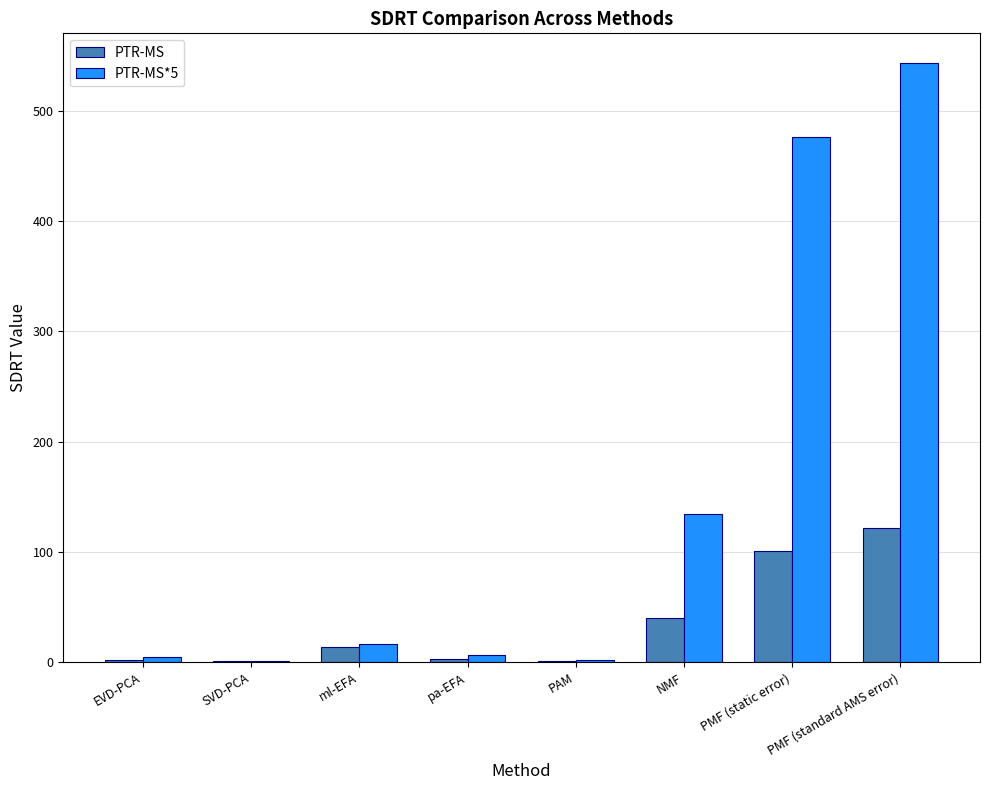

True or false: PTR-MS*5 has a value of 1.7 at PAM.

True